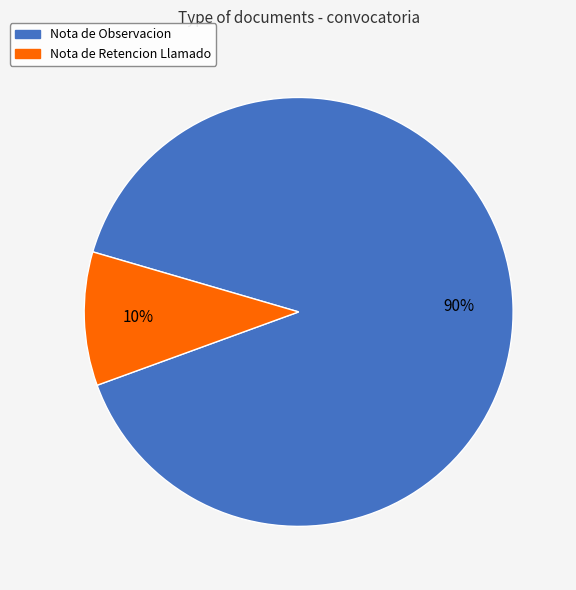

Does any single category account for the majority?

Yes